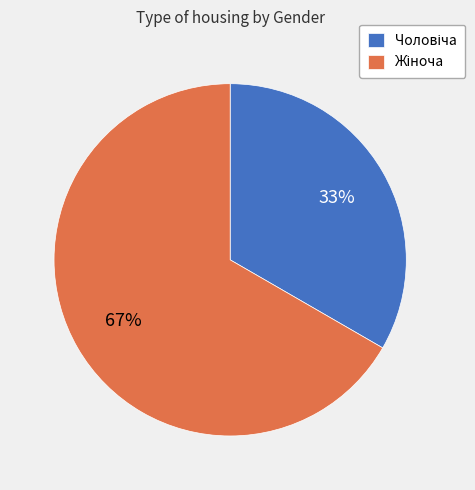

Is there any slice that represents more than half of the pie?

Yes